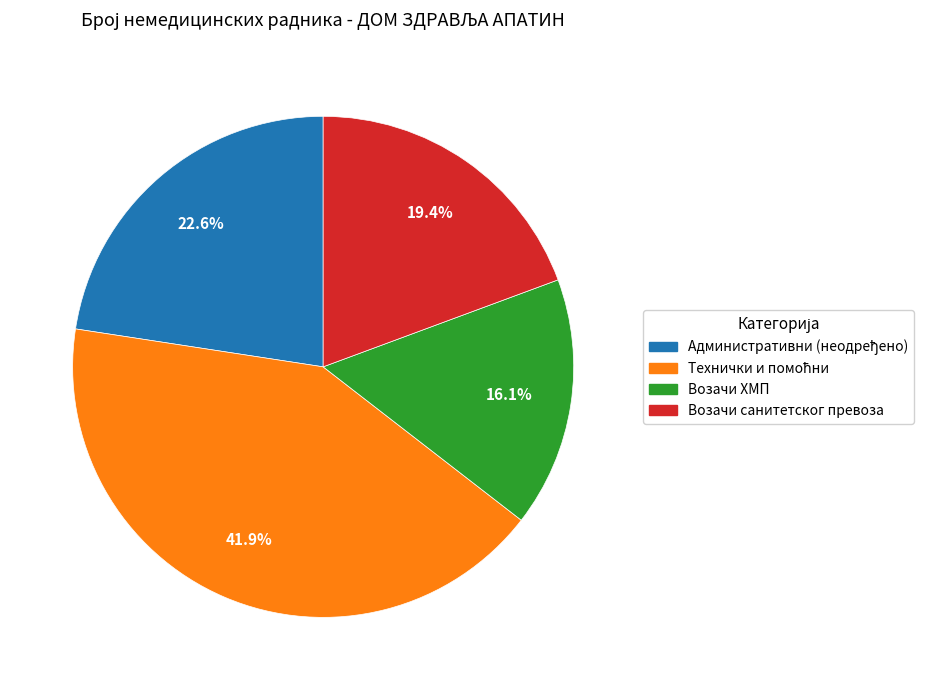

Is there any slice that represents more than half of the pie?

No